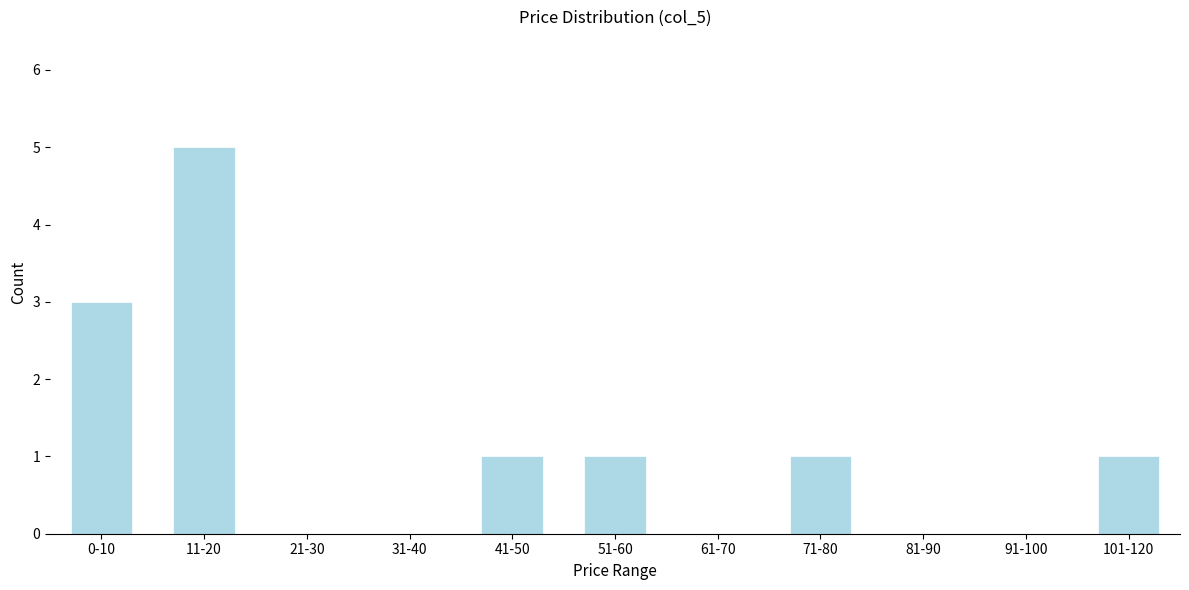

Reading right to left, what are all the values shown in this chart?

101-120=1	91-100=0	81-90=0	71-80=1	61-70=0	51-60=1	41-50=1	31-40=0	21-30=0	11-20=5	0-10=3